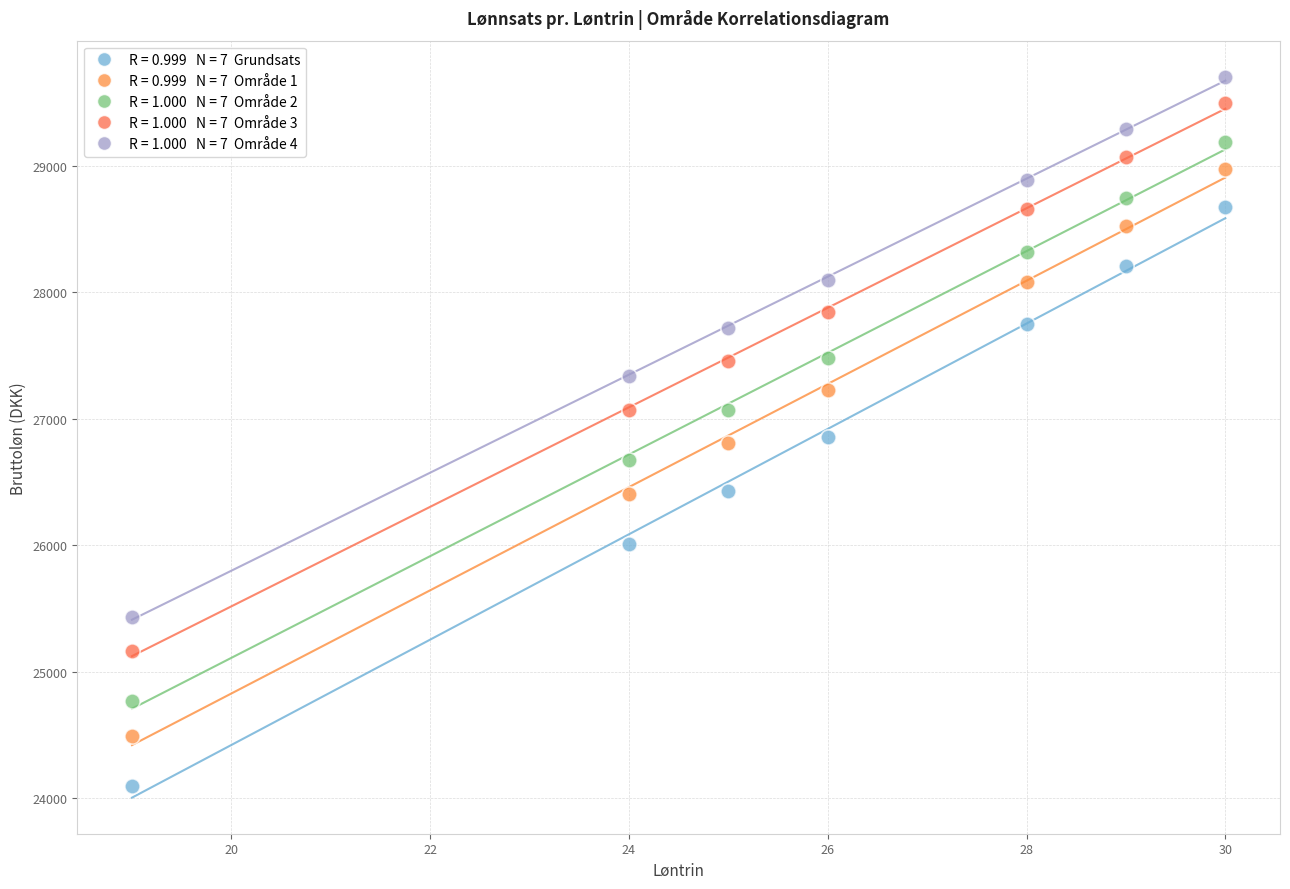

Across all data points, what is the range of X values (max minus min)?

11.0